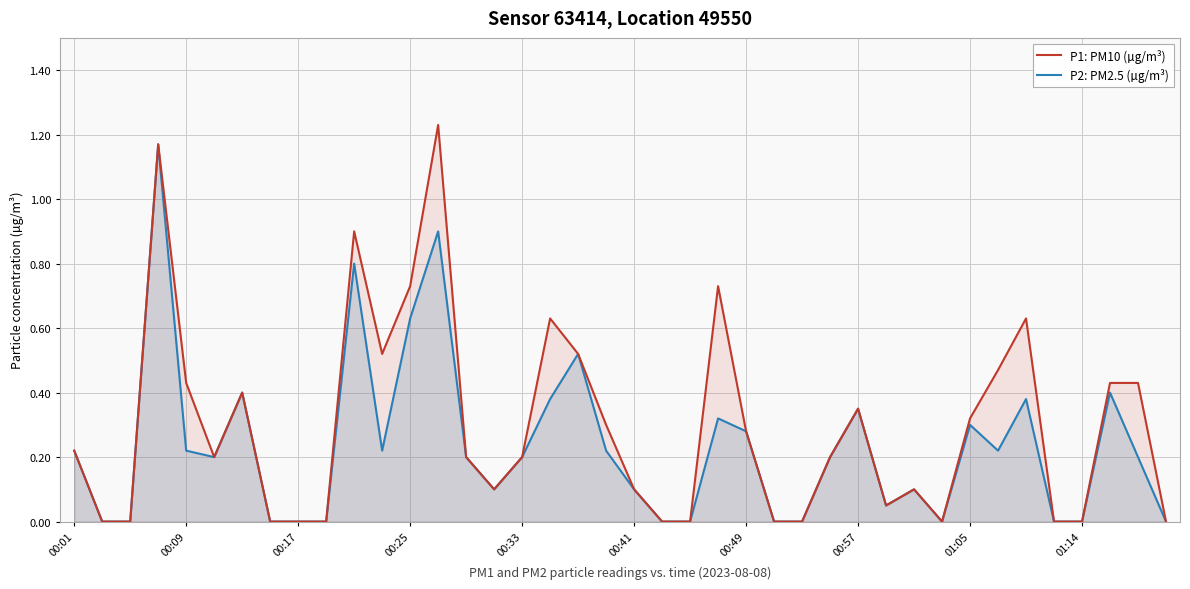

True or false: P2: PM2.5 (µg/m³) and P1: PM10 (µg/m³) intersect in this chart.

False